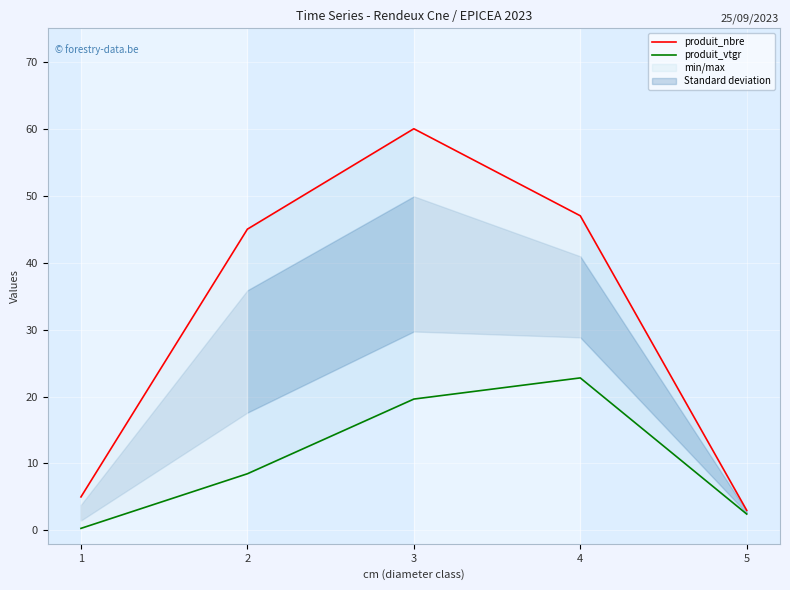

List the labels in order of produit_nbre value, smallest first.

5, 1, 2, 4, 3